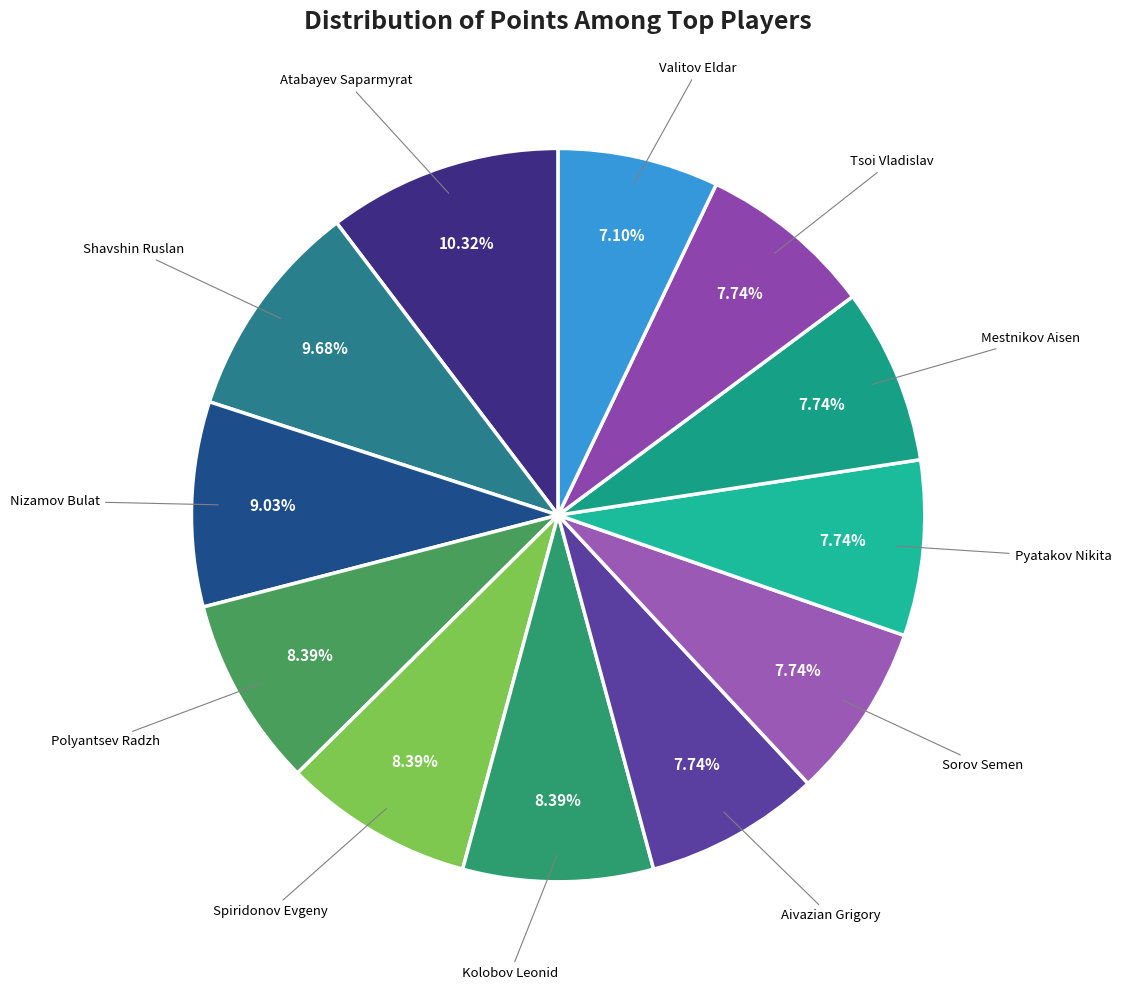

How many segments does this pie chart have?

12